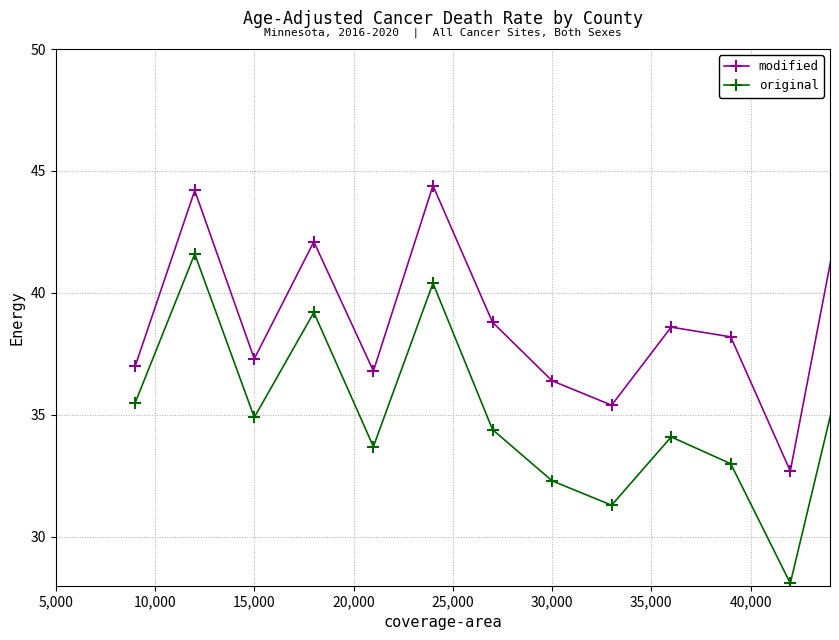

Rank the series by their maximum value, from highest to lowest.

modified, original